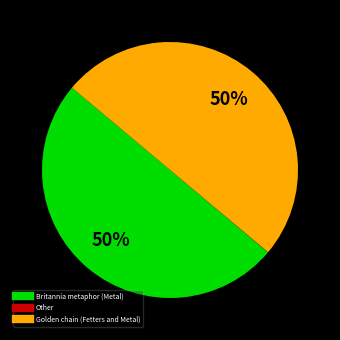

To the nearest percent, what is the average slice percentage?

33%